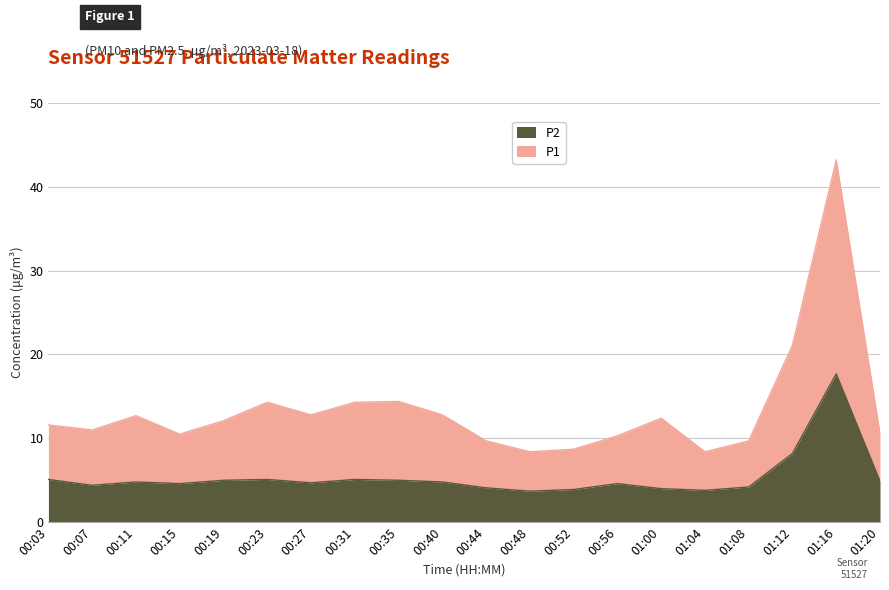

True or false: P2 and P1 intersect in this chart.

False